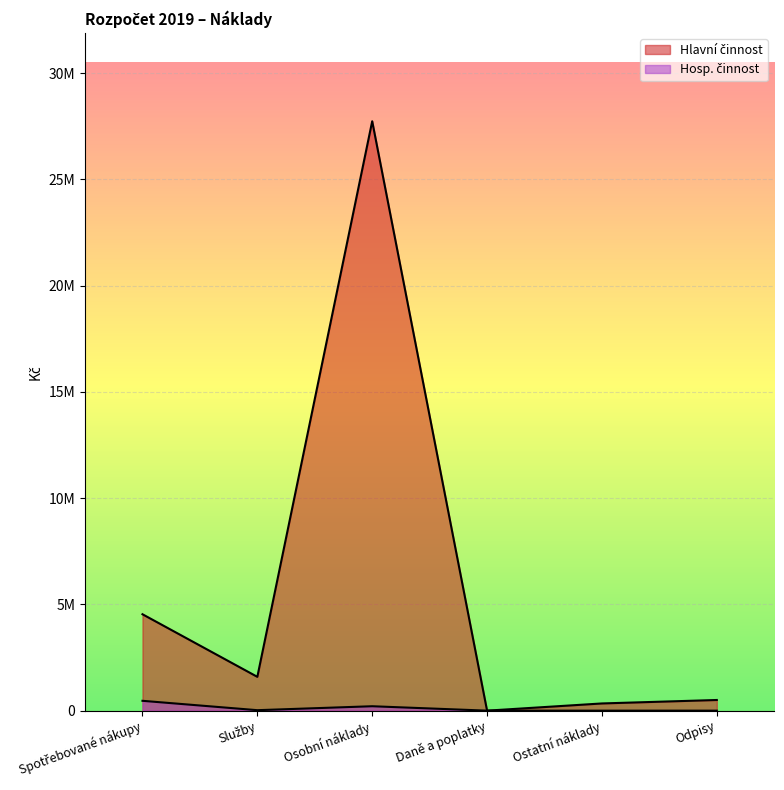

What is the label of the 3rd point from the right?

Daně a poplatky